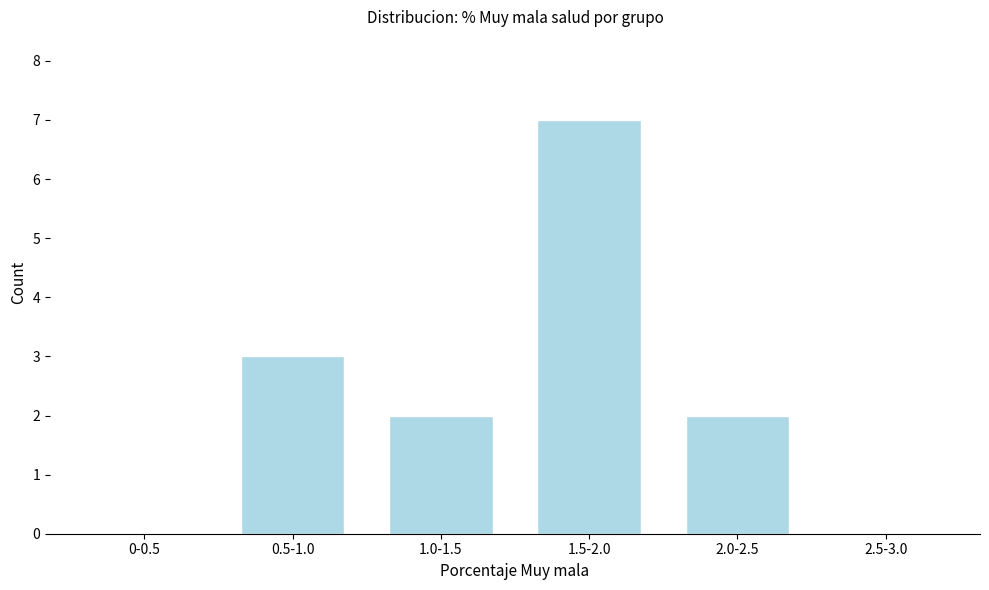

Reading right to left, extract all data points from this chart.

2.5-3.0=0	2.0-2.5=2	1.5-2.0=7	1.0-1.5=2	0.5-1.0=3	0-0.5=0